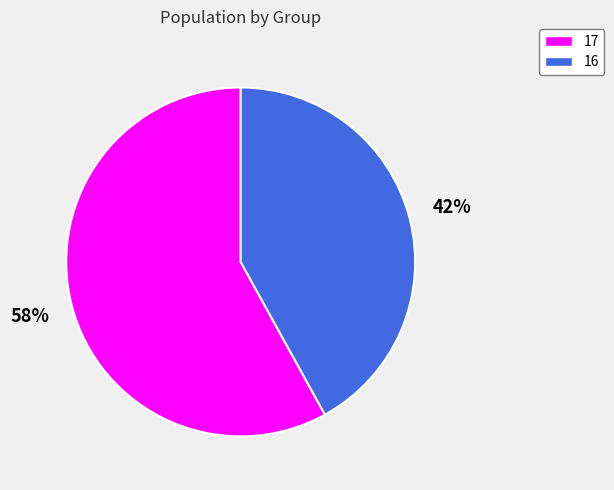

To the nearest percent, what percentage of the pie is 16?

42%